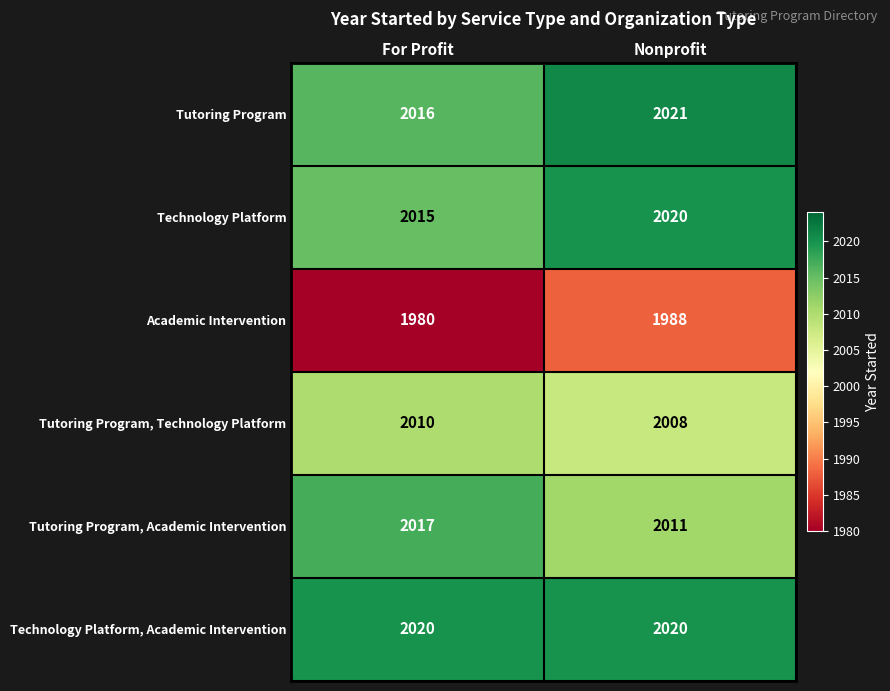

Which series has the widest spread of values?

Academic Intervention